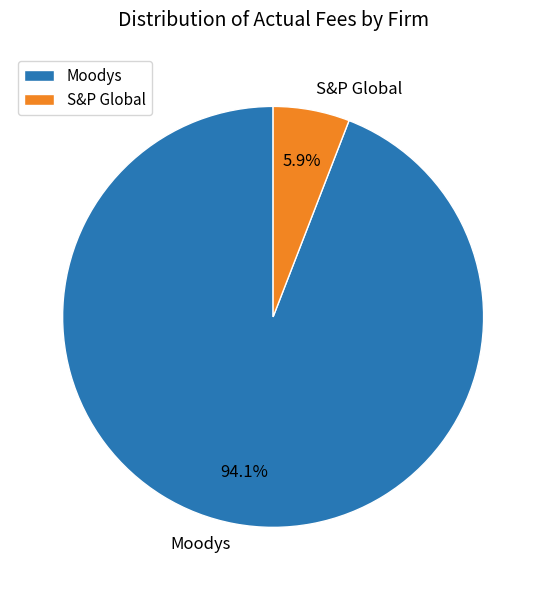

What percentage is the Moodys slice, to the nearest percent?

94%